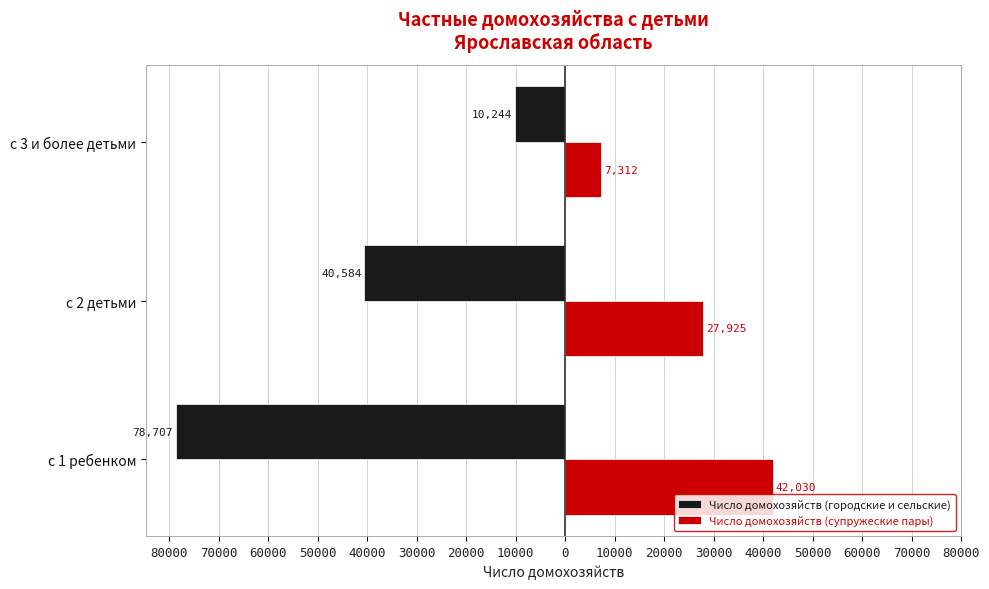

What are all the series names shown in the legend?

Число домохозяйств (городские и сельские), Число домохозяйств (супружеские пары)